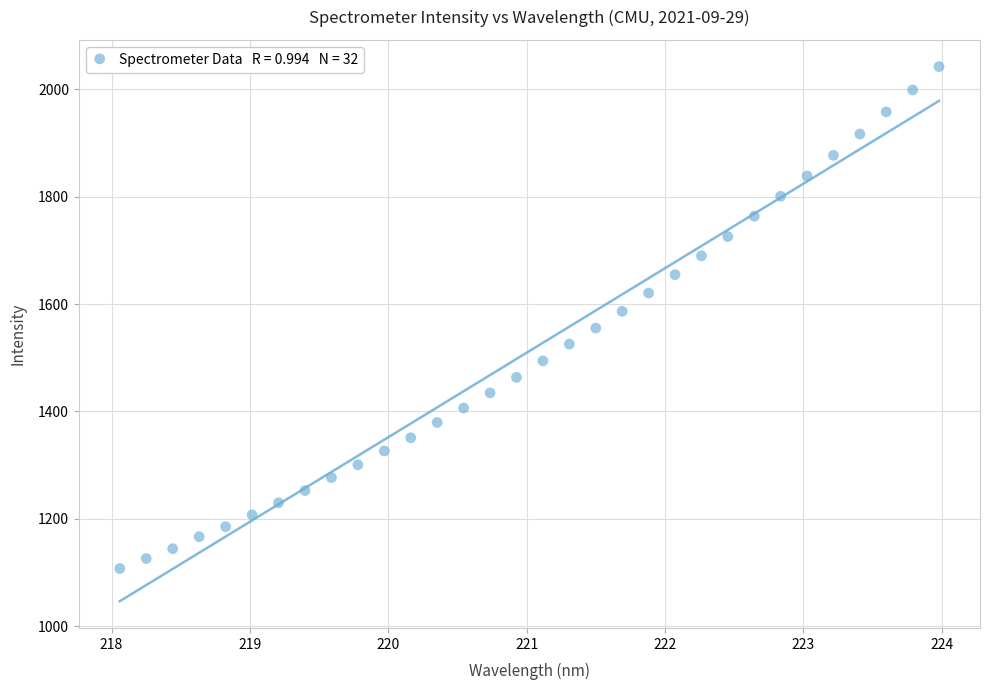

What is the range of Y values (max minus min)?

935.2